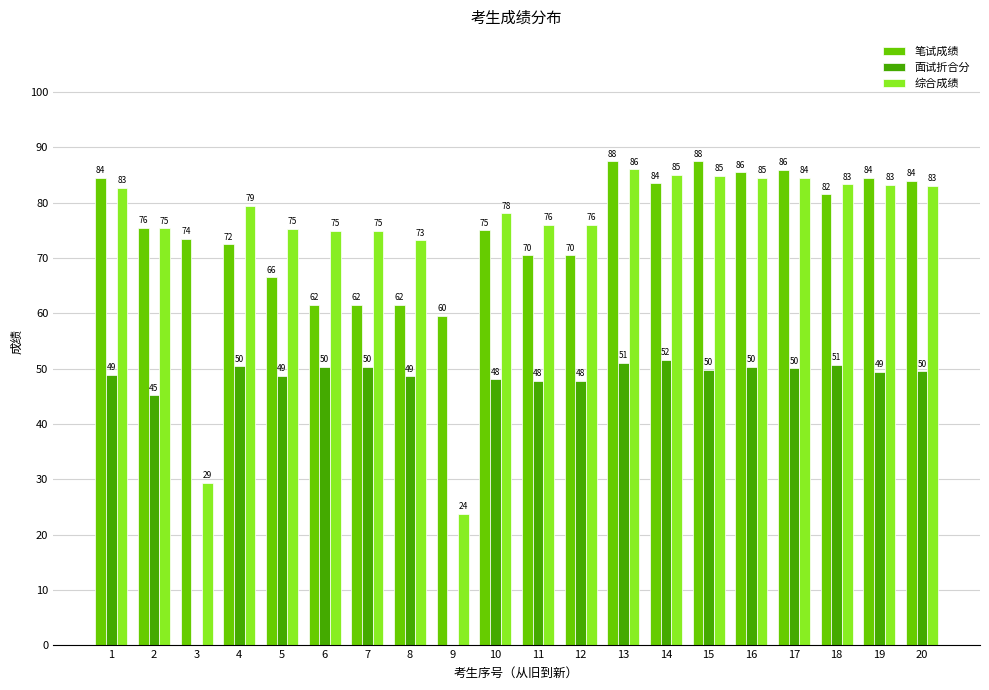

What is the sum of the 笔试成绩 values at 15 and 11?

158.0